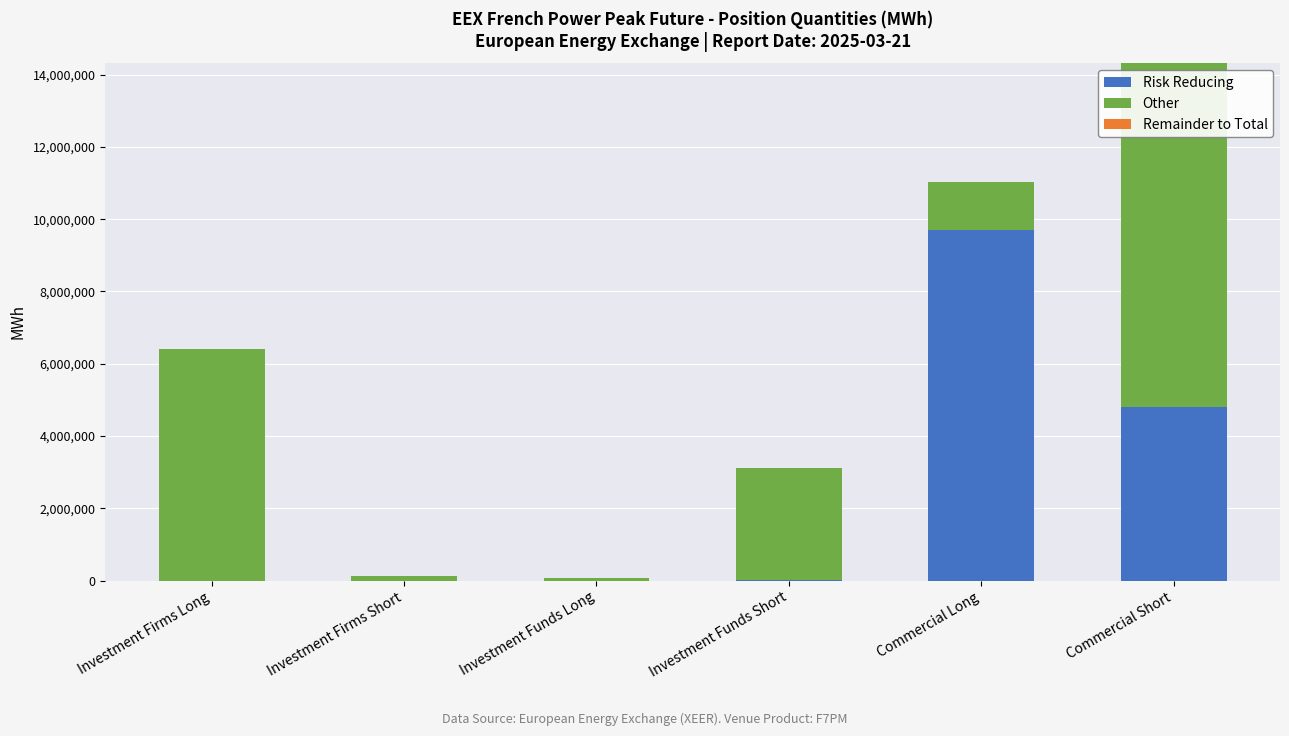

True or false: Risk Reducing has a value of 9694056 at Commercial Long.

True